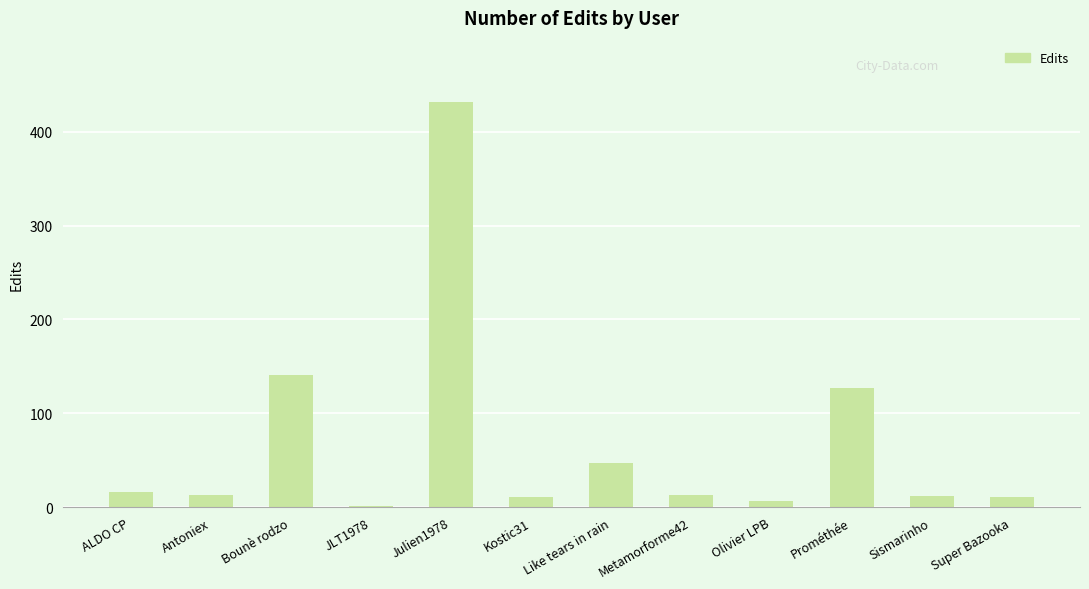

What is the change in value from Like tears in rain to Sismarinho?

-35